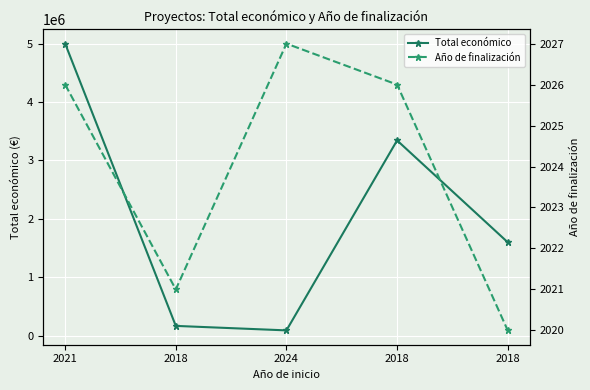

Count the number of data series in this chart.

2